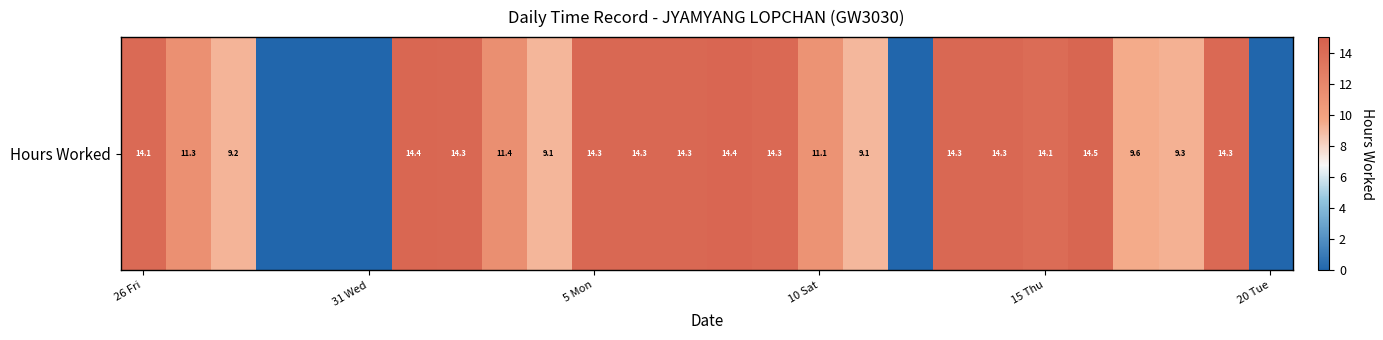

The value at 24 is 7.0. True or false?

False